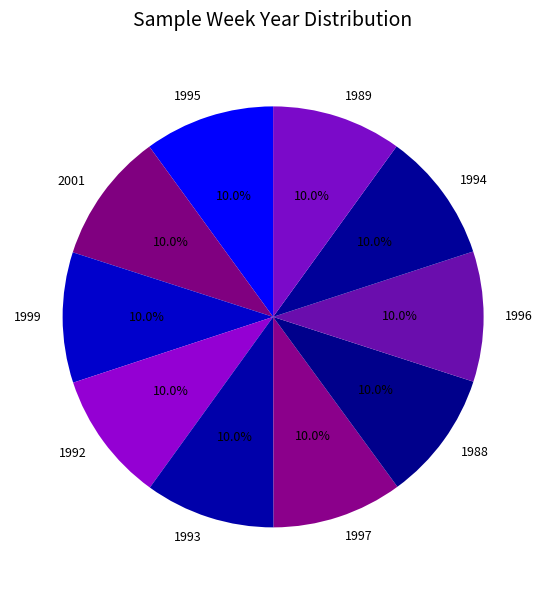

How much of the chart is everything except 1989?

90.0%